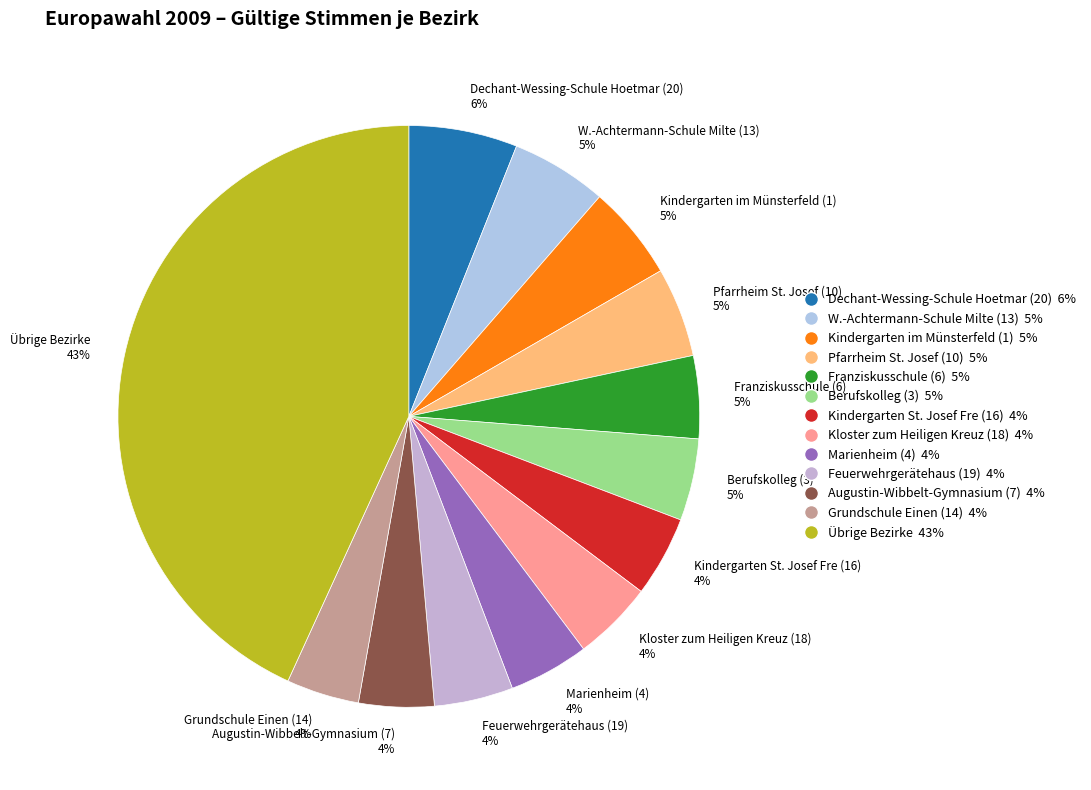

Is the sum of Kindergarten im Münsterfeld (1) 5% and Marienheim (4) 4% greater than half?

No